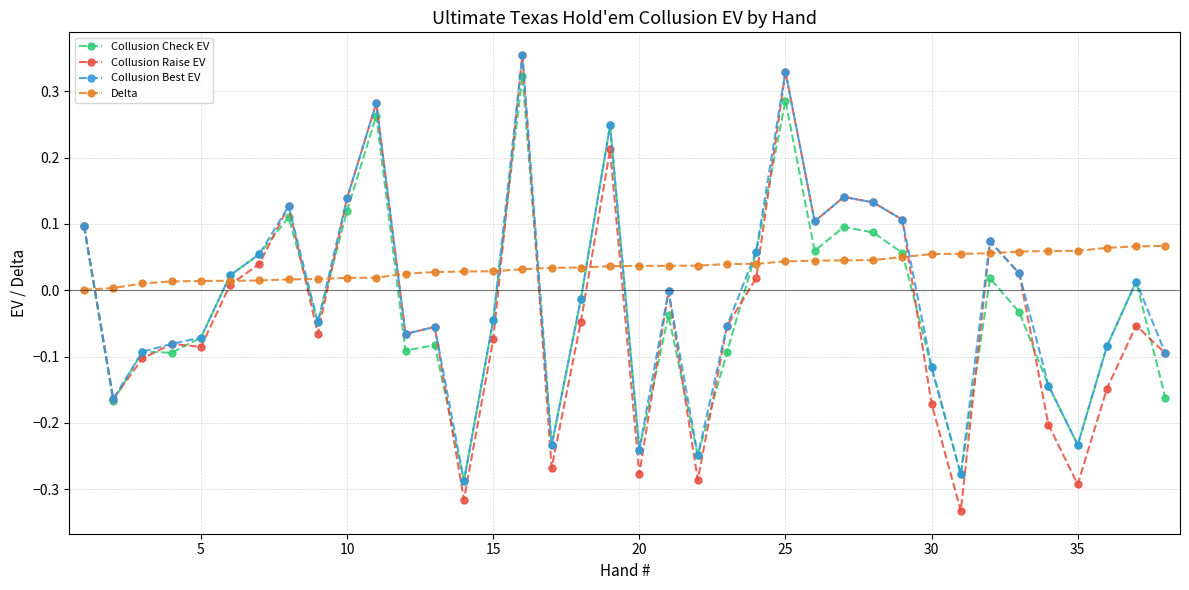

What are all the series names shown in the legend?

Collusion Check EV, Collusion Raise EV, Collusion Best EV, Delta